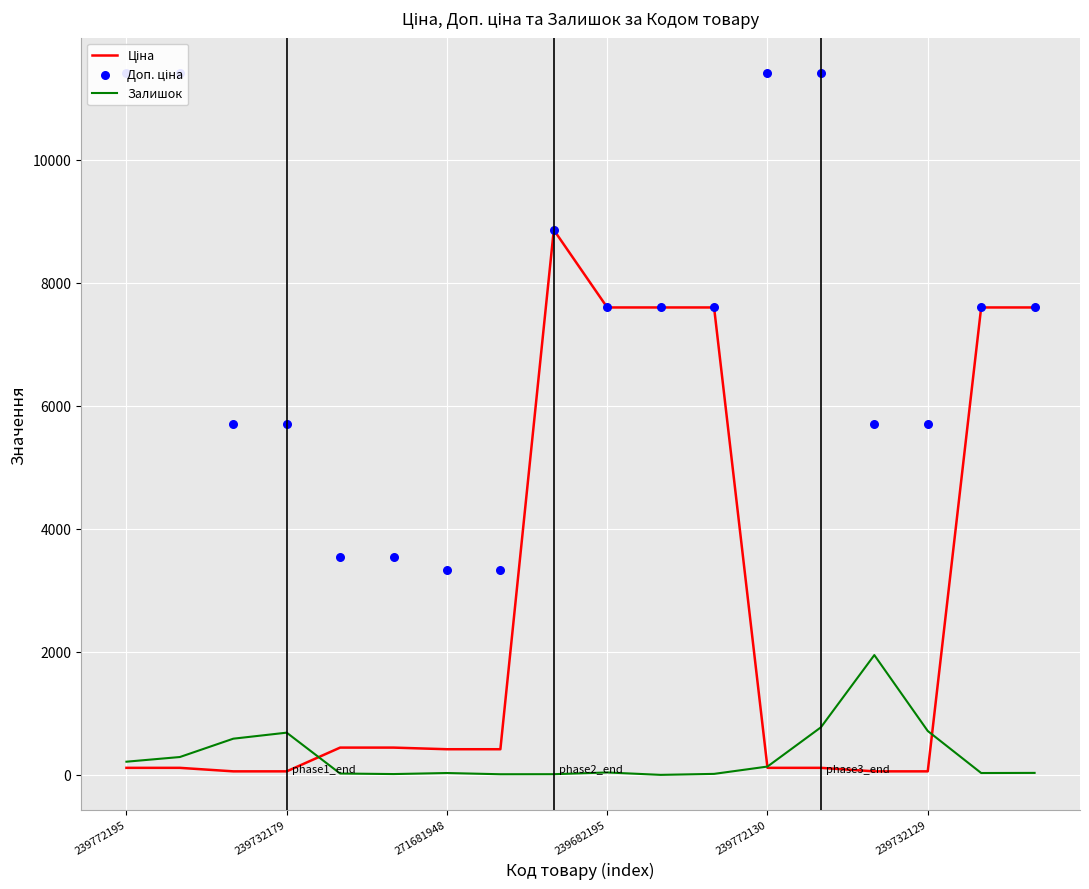

At how many categories does at least one series exceed 2504?

18